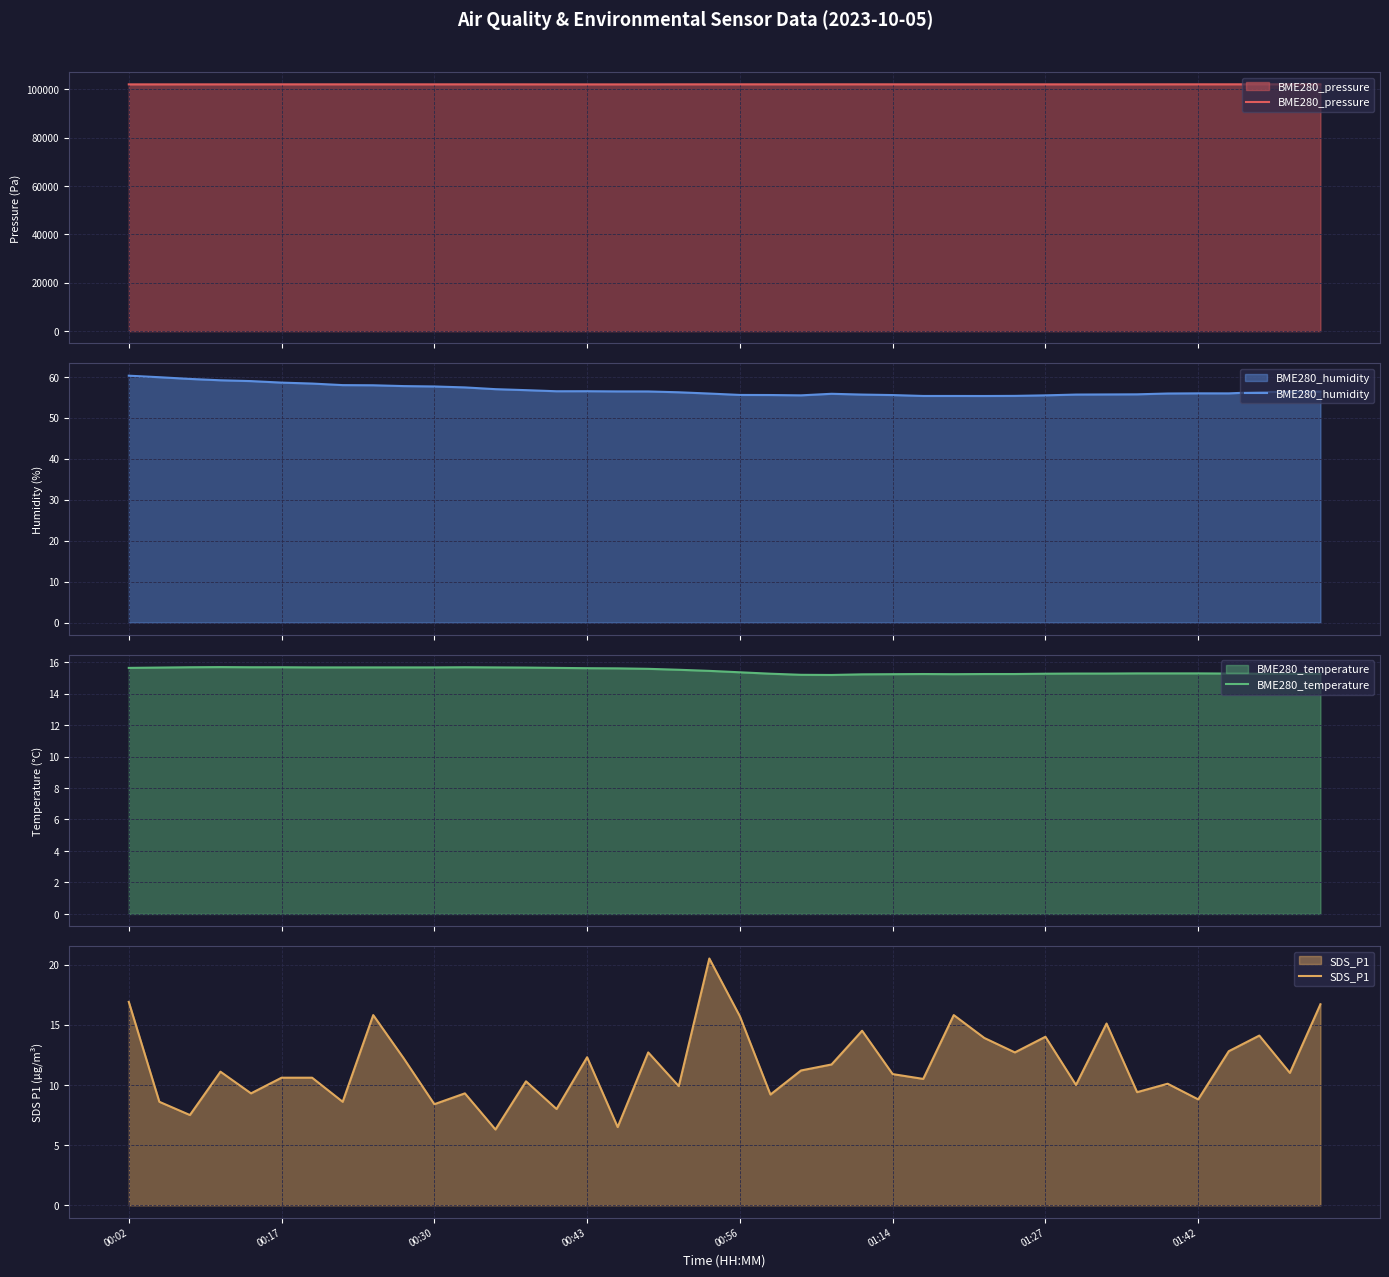

What is the minimum value for BME280_pressure?

102100.0